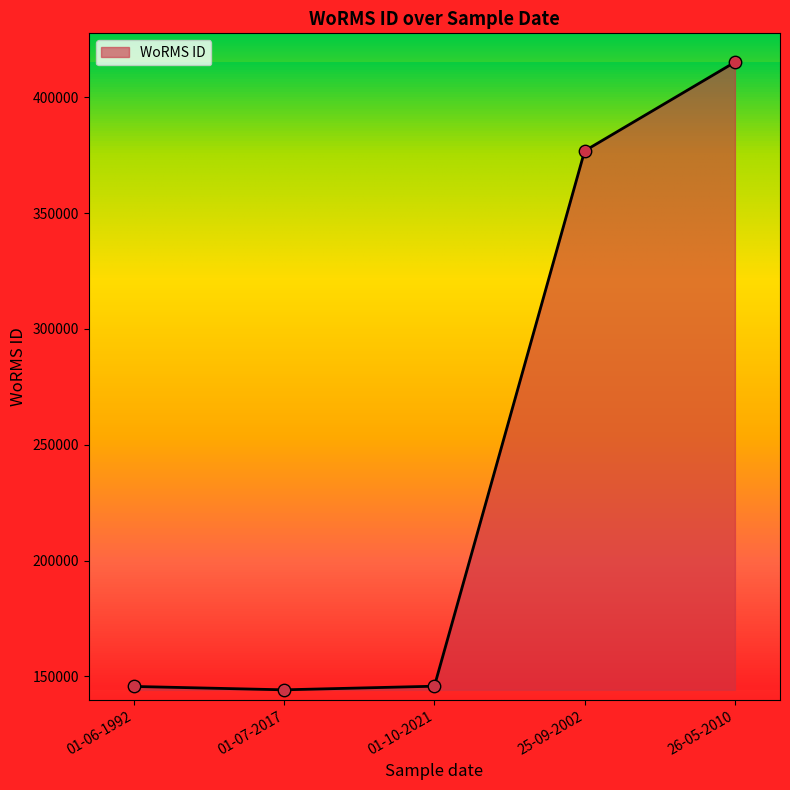

What is the change in value from 01-06-1992 to 01-10-2021?

+106